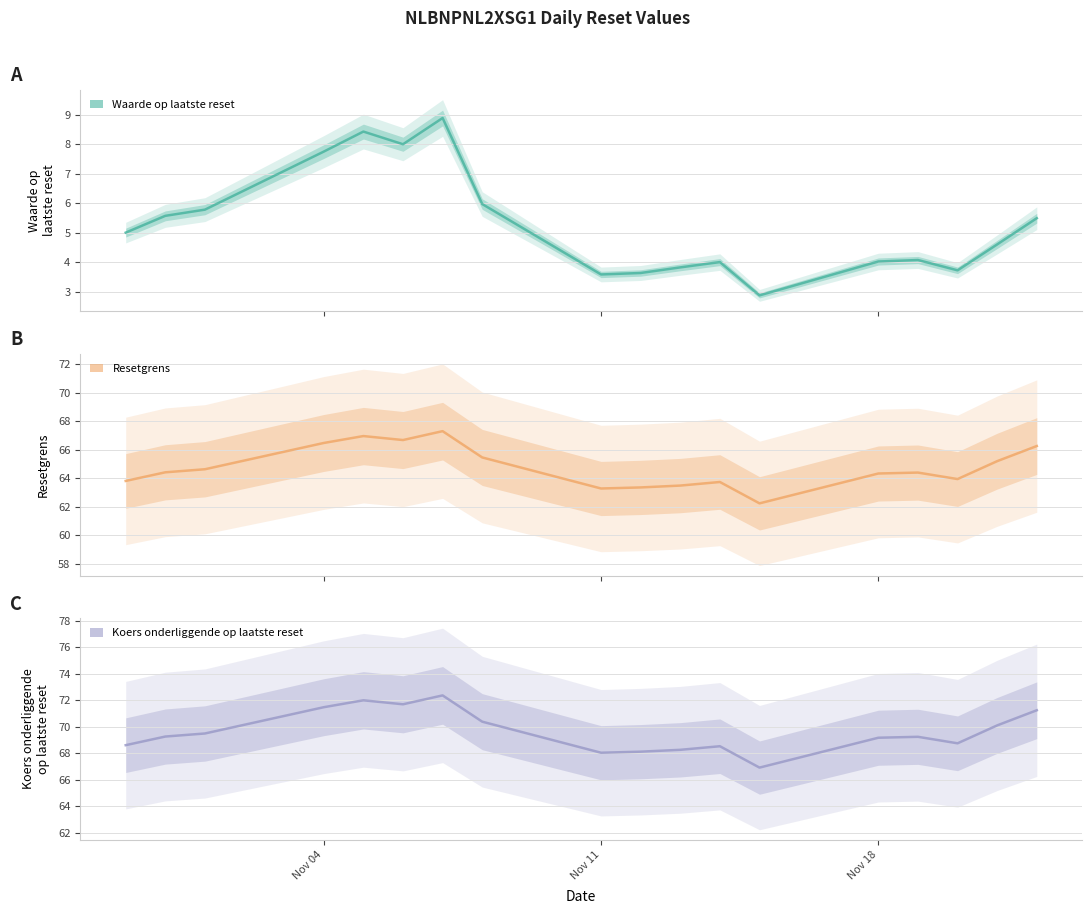

At 2024-11-14, list the series in order from largest to smallest.

Koers onderliggende op laatste reset, Resetgrens, Waarde op laatste reset